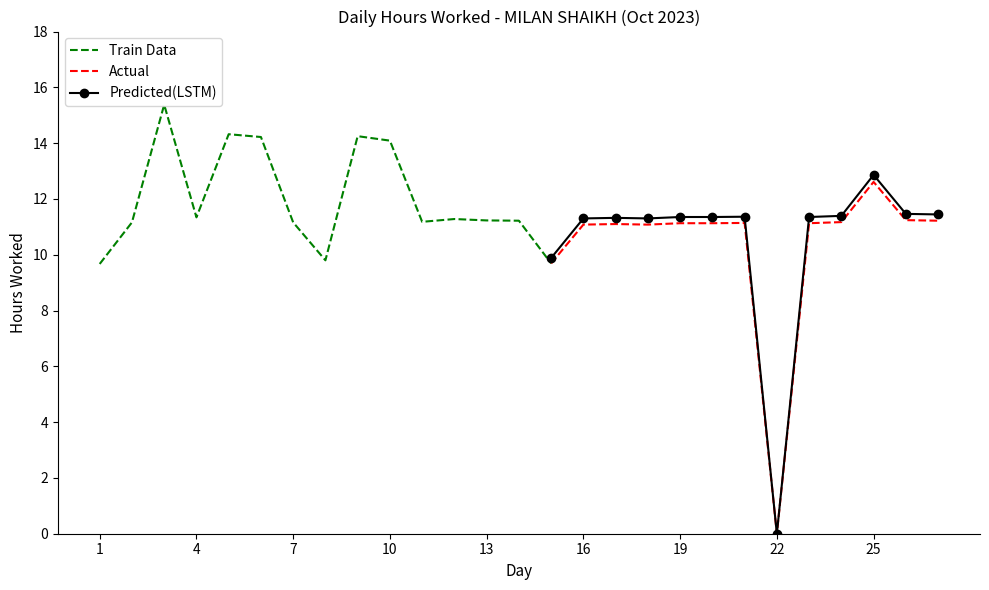

Between 12 and 17, which is larger?

12